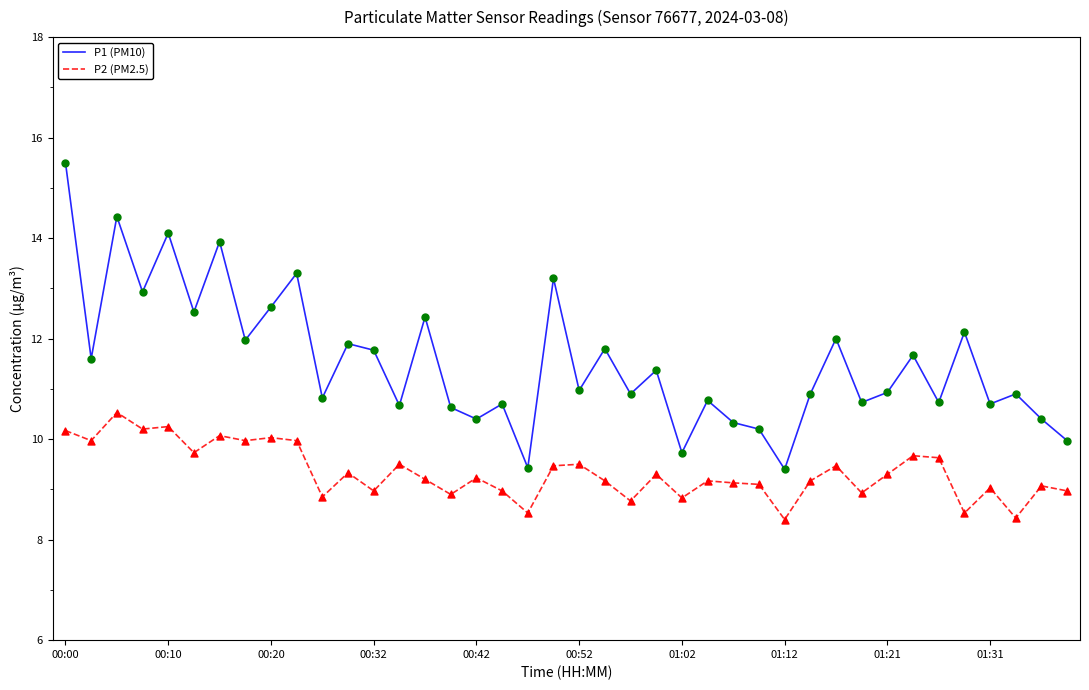

Which series has the largest total across all categories?

P1 (PM10)